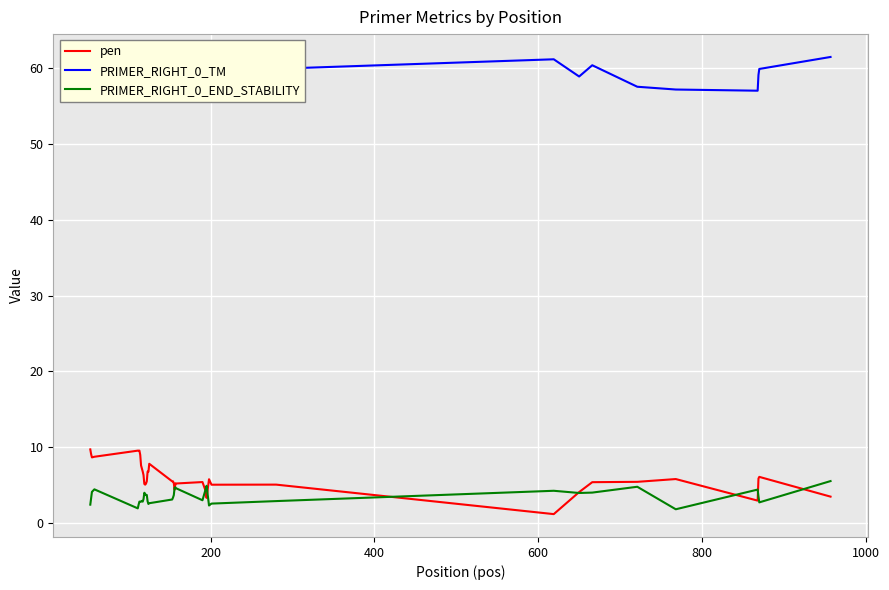

What is the minimum value shown in the chart?

1.2